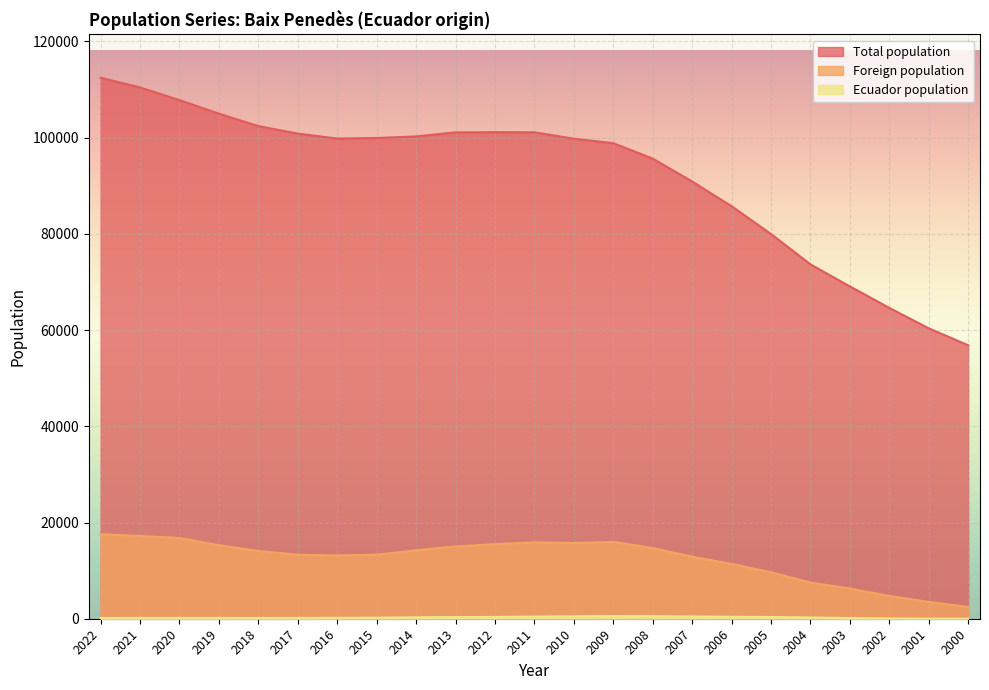

What is the difference between the maximum and minimum values in the Foreign population series?

15131